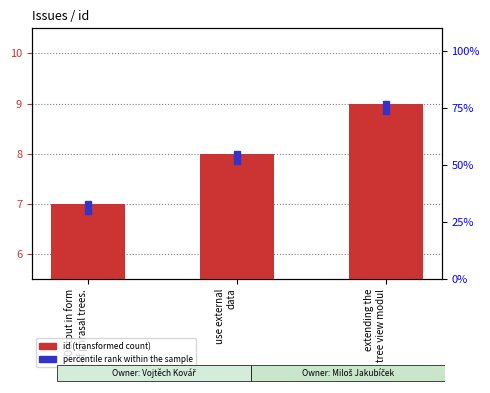

What is the change in value from Output in form
of phrasal trees. to extending the
tree view modul?

+2